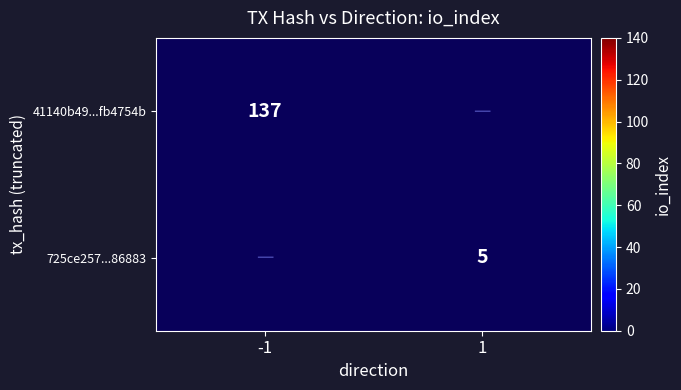

Is it true that 41140b49...fb4754b equals 37 at -1?

False